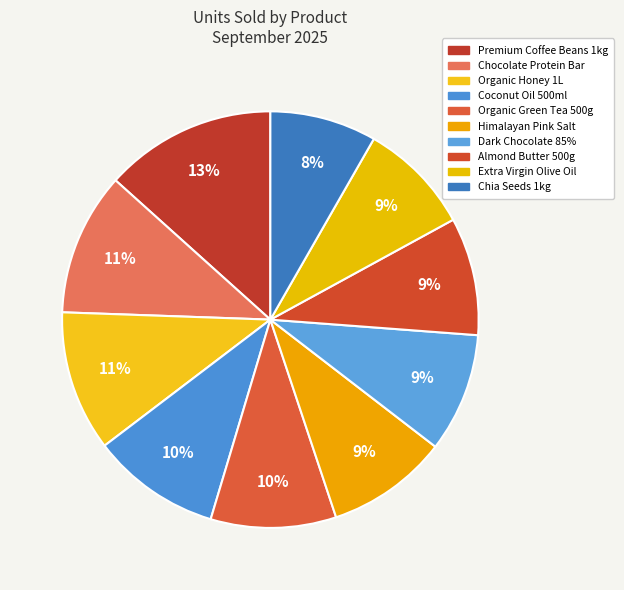

What is the change in value from Premium Coffee Beans 1kg to Almond Butter 500g?

-43